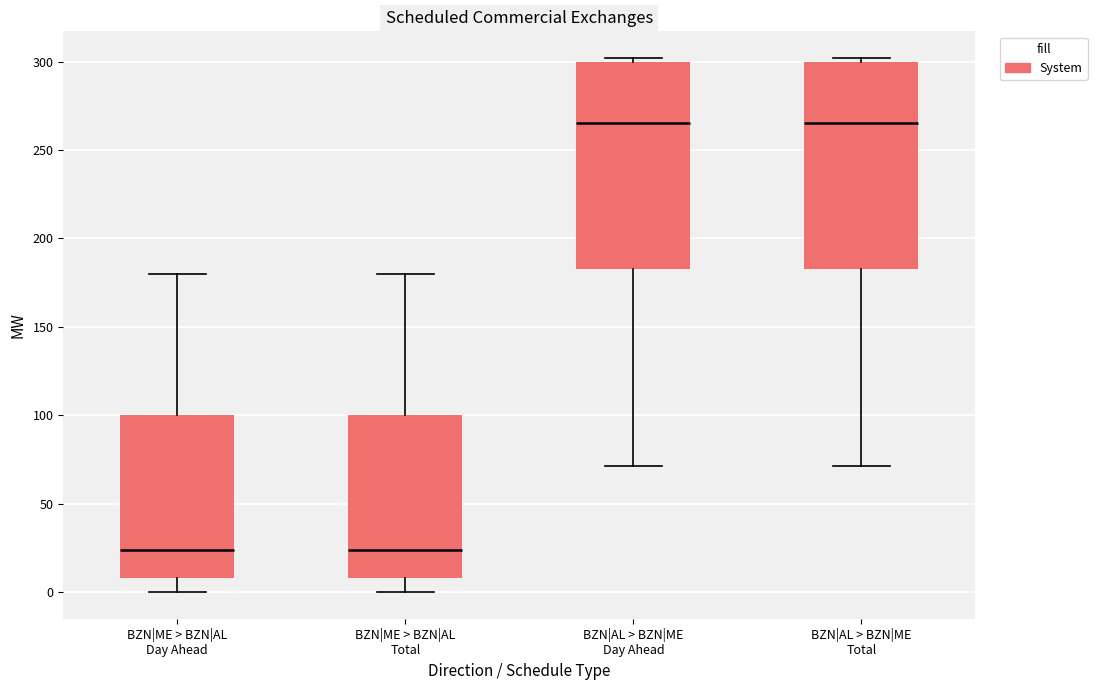

Reading left to right, read every box against the y-axis: the position of its median line, the range the box covers, and the ends of its whiskers. The values are not printed on the chart, so give them approximately, as read against the axis.

BZN|ME > BZN|AL Day Ahead: median 25, box 10 to 100, whiskers 0 to 180
BZN|ME > BZN|AL Total: median 25, box 10 to 100, whiskers 0 to 180
BZN|AL > BZN|ME Day Ahead: median 265, box 185 to 300, whiskers 70 to 300 (just above the box's upper edge)
BZN|AL > BZN|ME Total: median 265, box 185 to 300, whiskers 70 to 300 (just above the box's upper edge)